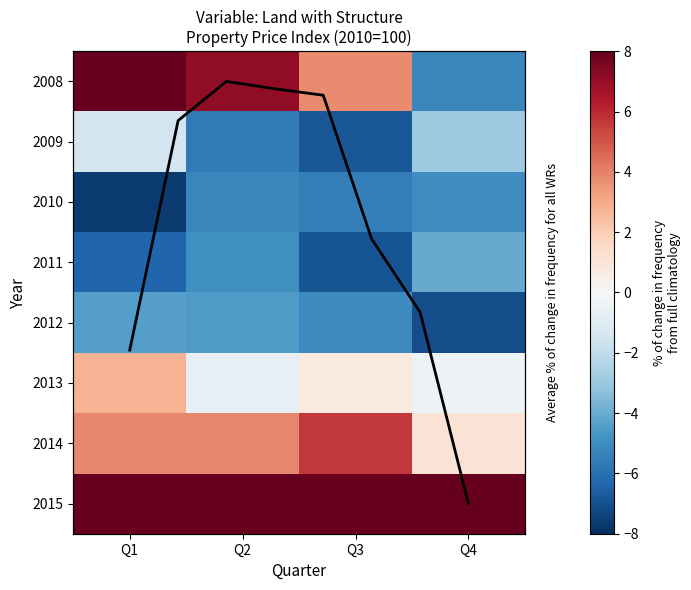

How many data points in 2014 are less than 3?

1